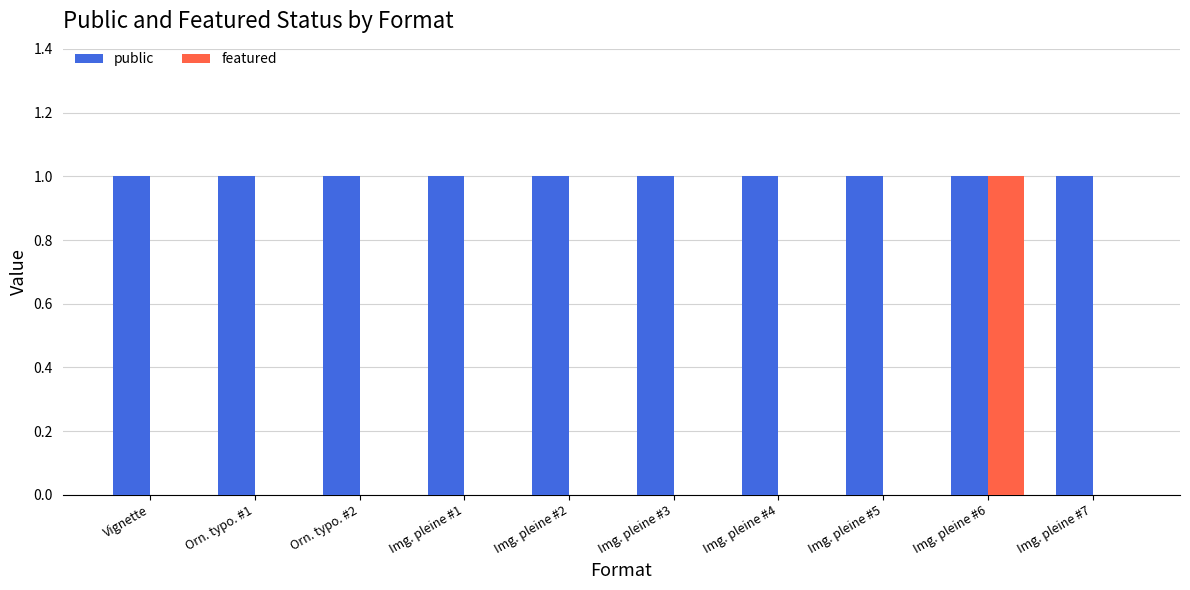

Between Img. pleine #1 and Img. pleine #6, which series saw the biggest shift?

featured